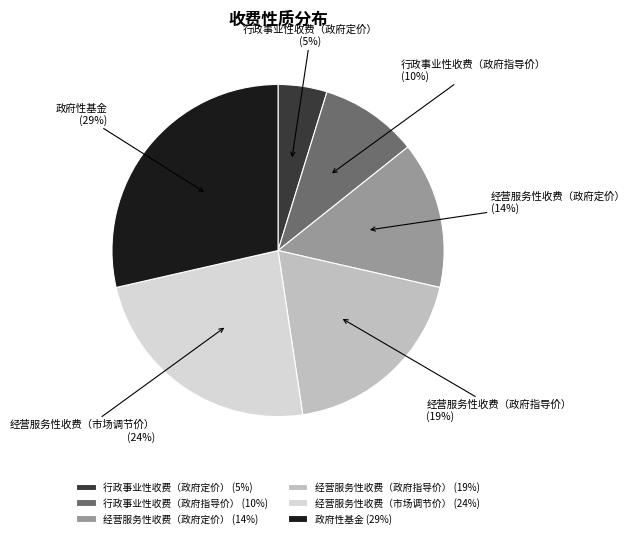

Which slice is the smallest?

行政事业性收费（政府定价）